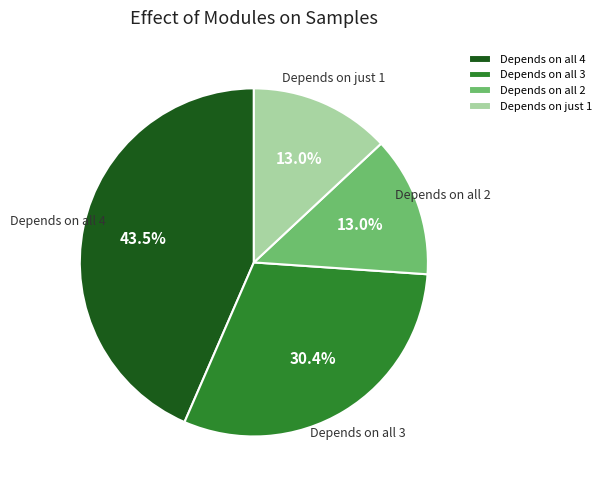

Which slice is the largest?

Depends on all 4